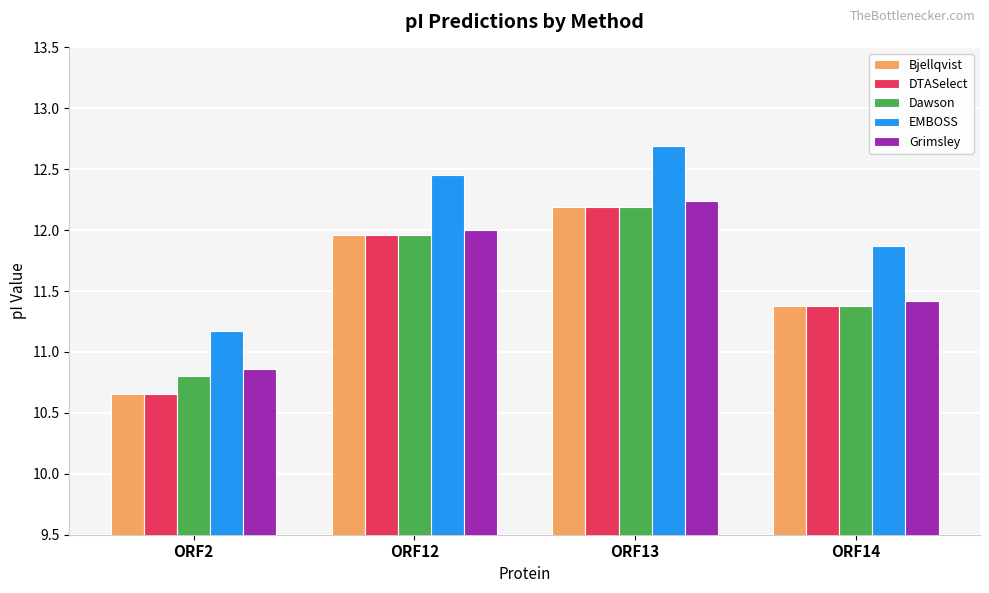

At which label does Dawson first exceed 11?

ORF12